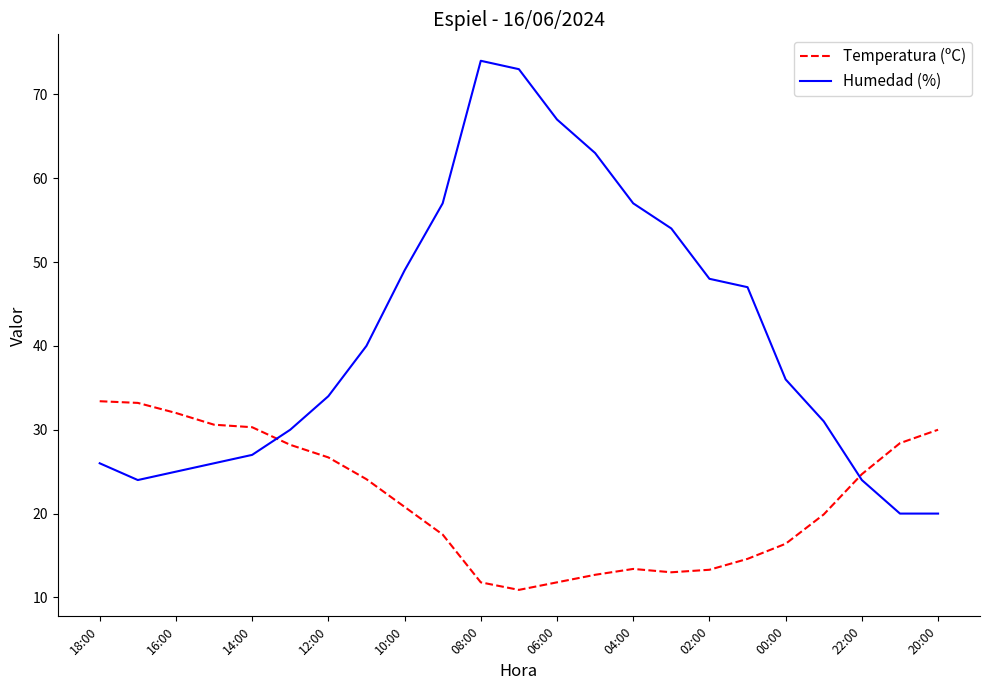

In Humedad (%), how many points are higher than both neighbors (excluding endpoints)?

1